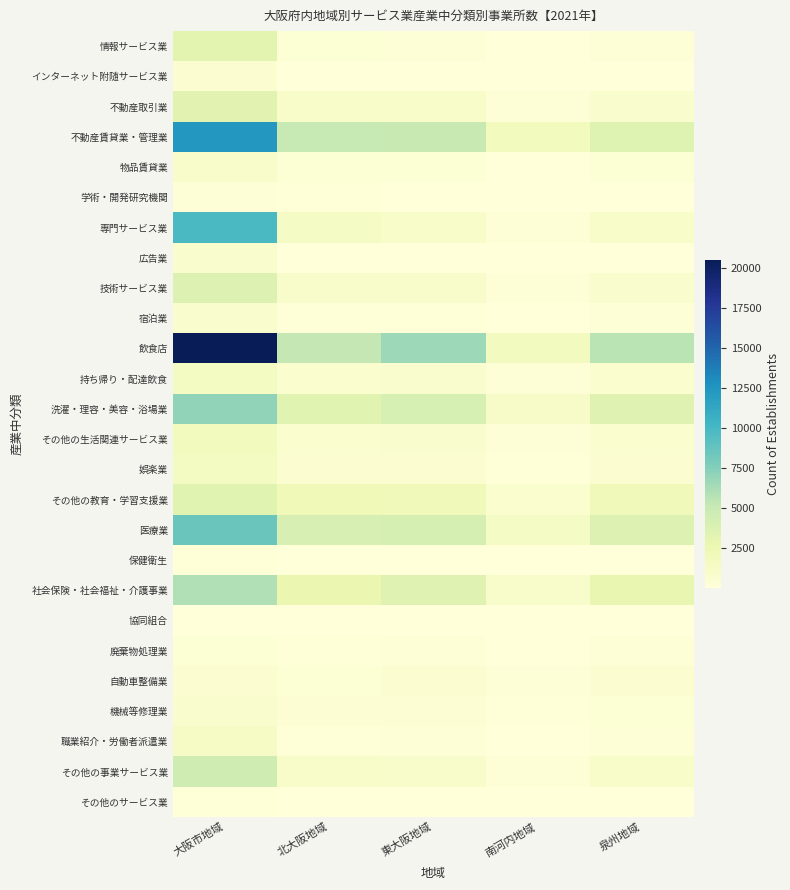

Which has a higher value, 大阪市地域 or 泉州地域?

大阪市地域